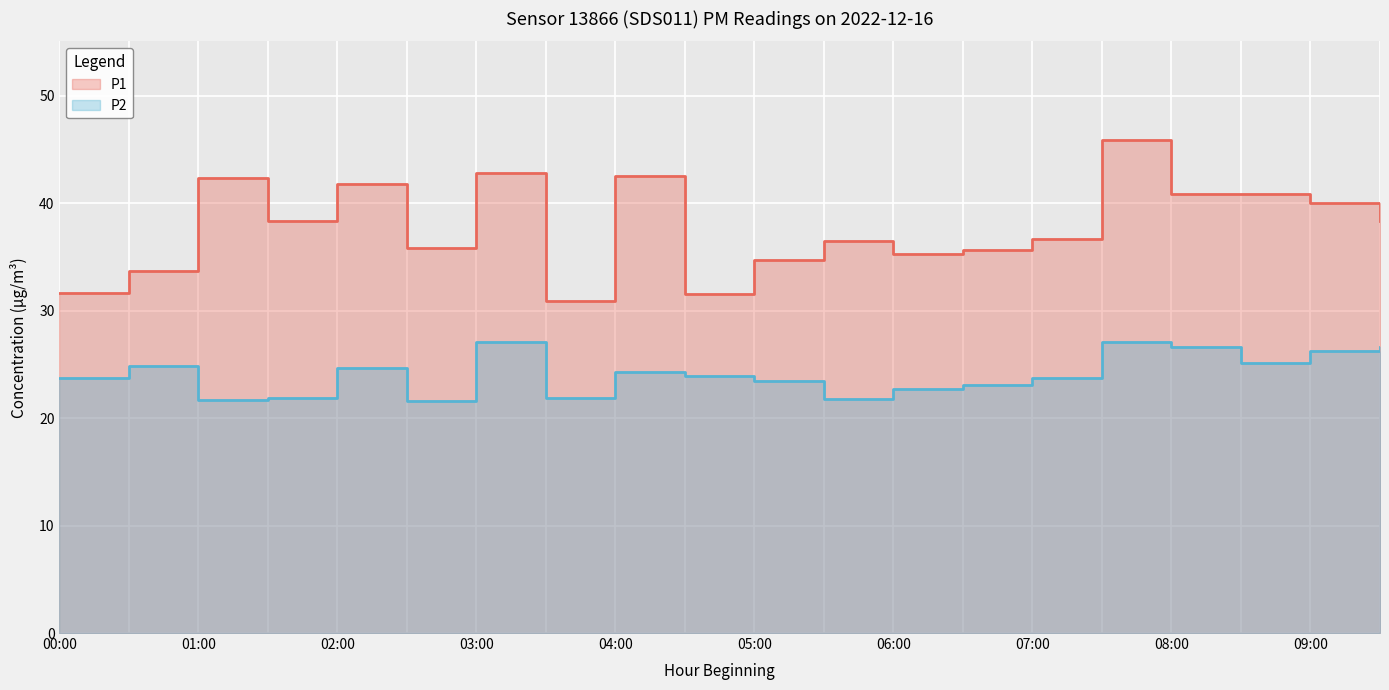

True or false: P2 has a value of 23.1 at 06:30.

True